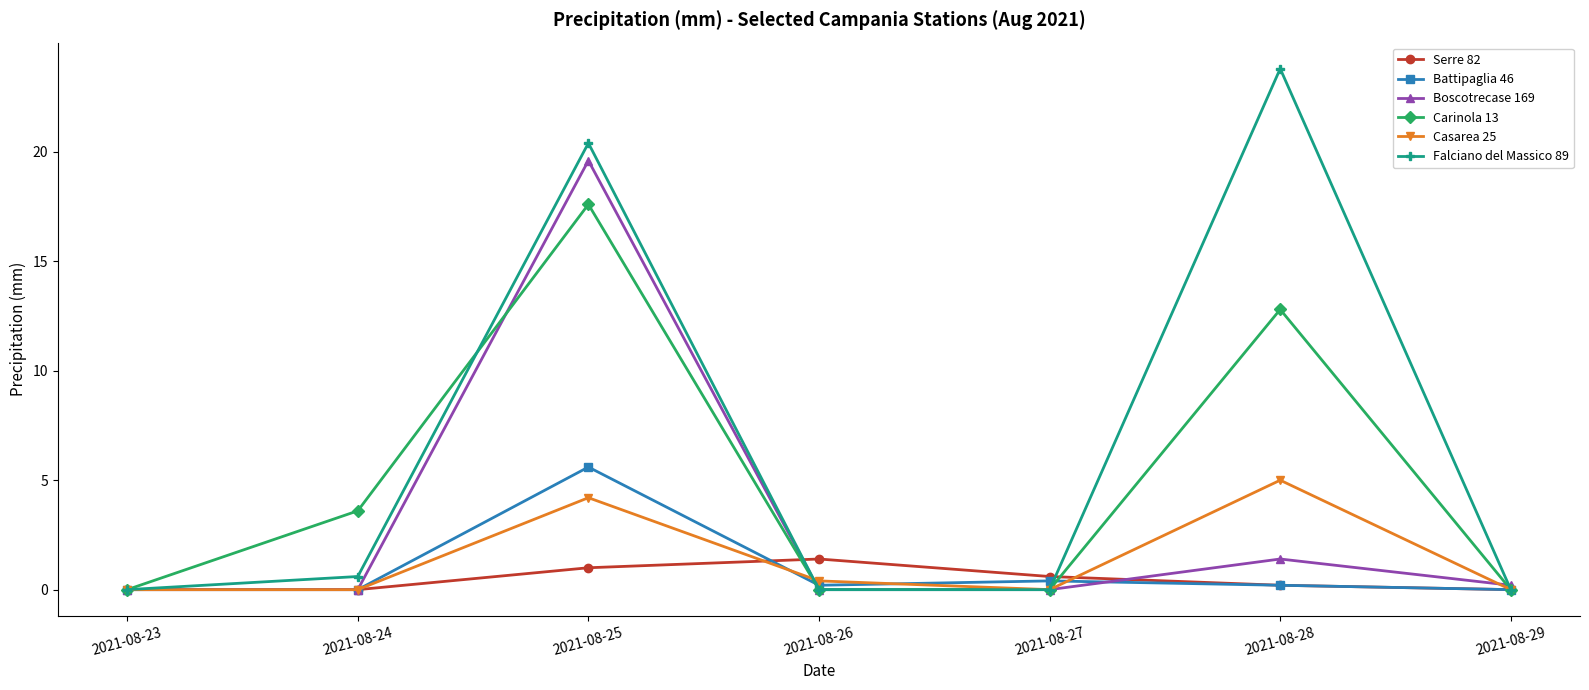

Does the chart have visible grid lines?

No